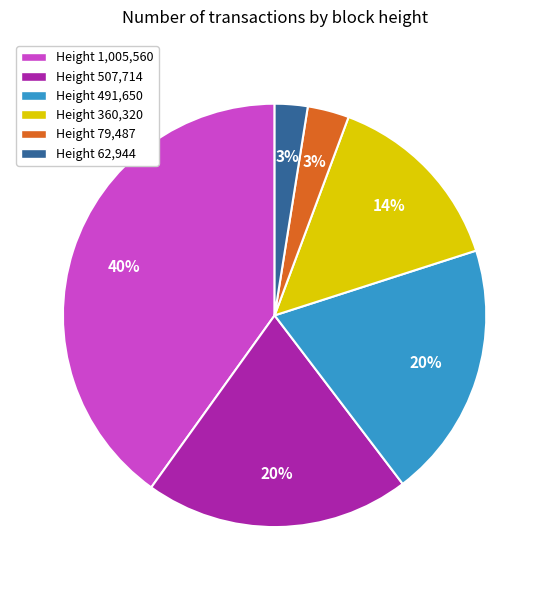

Which category has the biggest portion of the pie?

Height 1,005,560